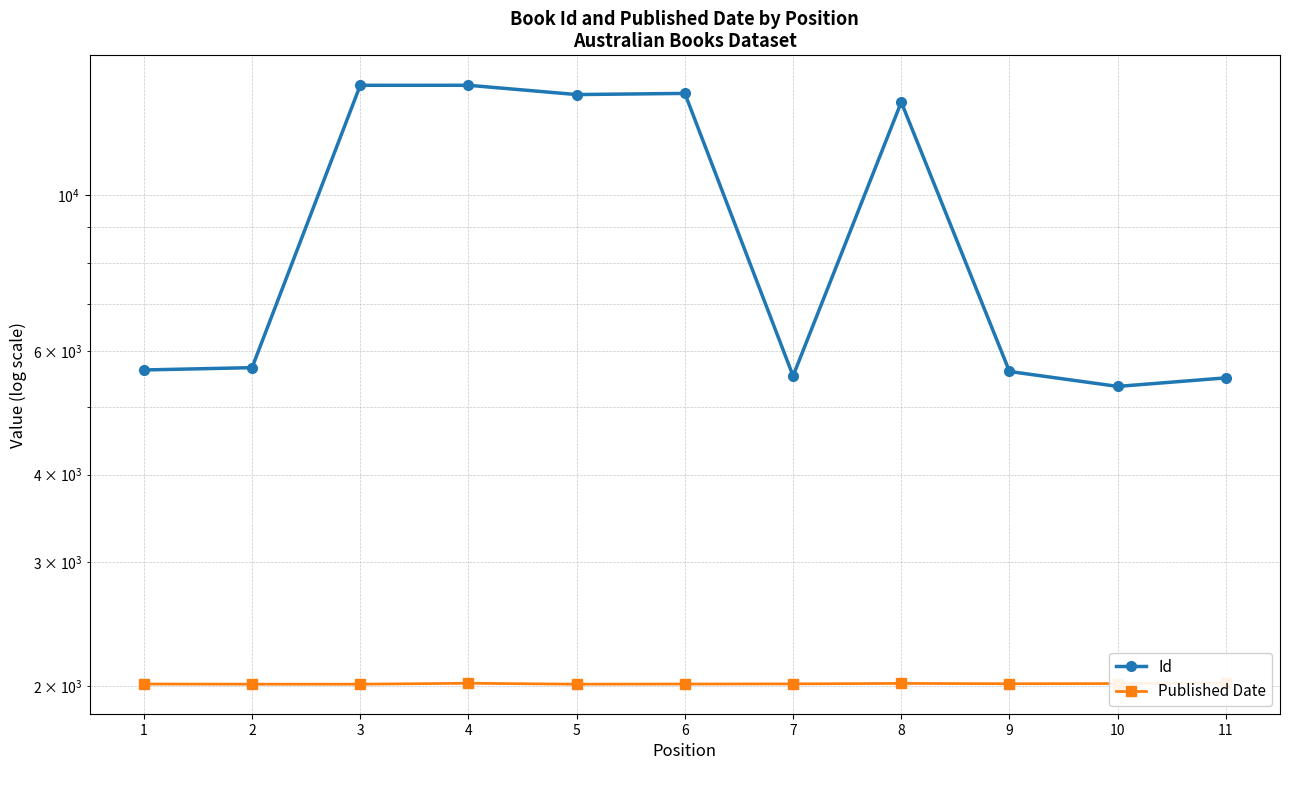

Reading left to right, extract all data points from this chart.

Id: 5639	5682	14338	14339	13909	13962	5530	13569	5611	5343	5495
Published Date: 2014	2013	2013	2019	2013	2014	2015	2018	2016	2017	2020